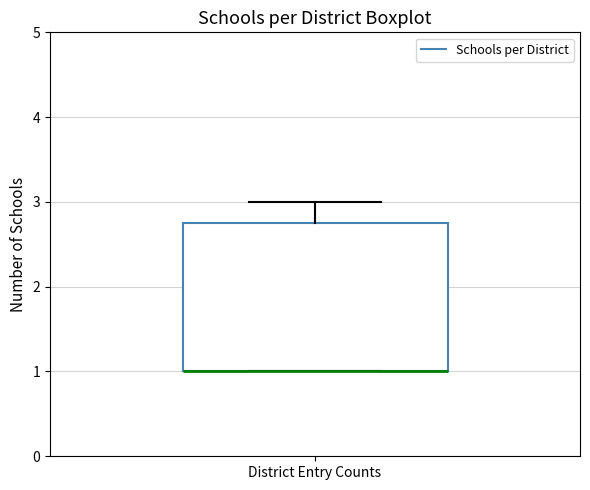

Read this box plot against the y-axis: the position of the median line, the range covered by the box, and the ends of both whiskers. The values are not printed on the chart, so give them approximately, as read against the axis.

median 1.0 (drawn on the box's lower edge), box 1.0 to 2.8, whiskers 1.0 to 3.0